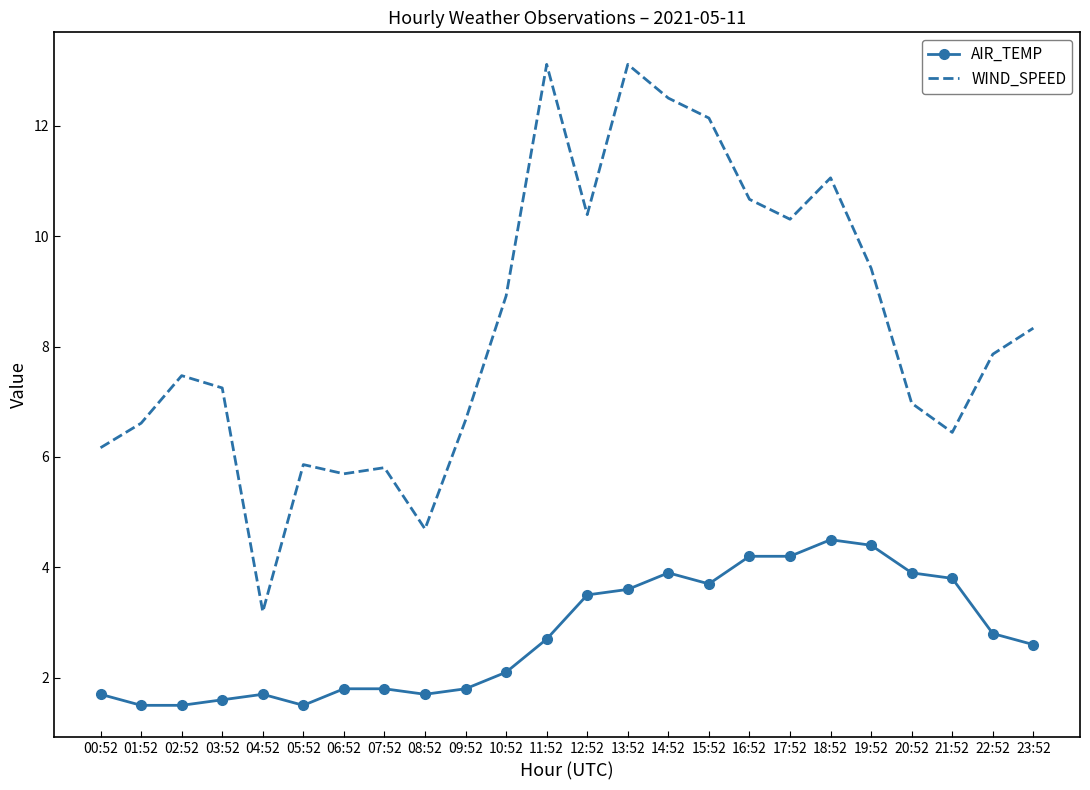

How many interior local valleys does the WIND_SPEED series have?

6